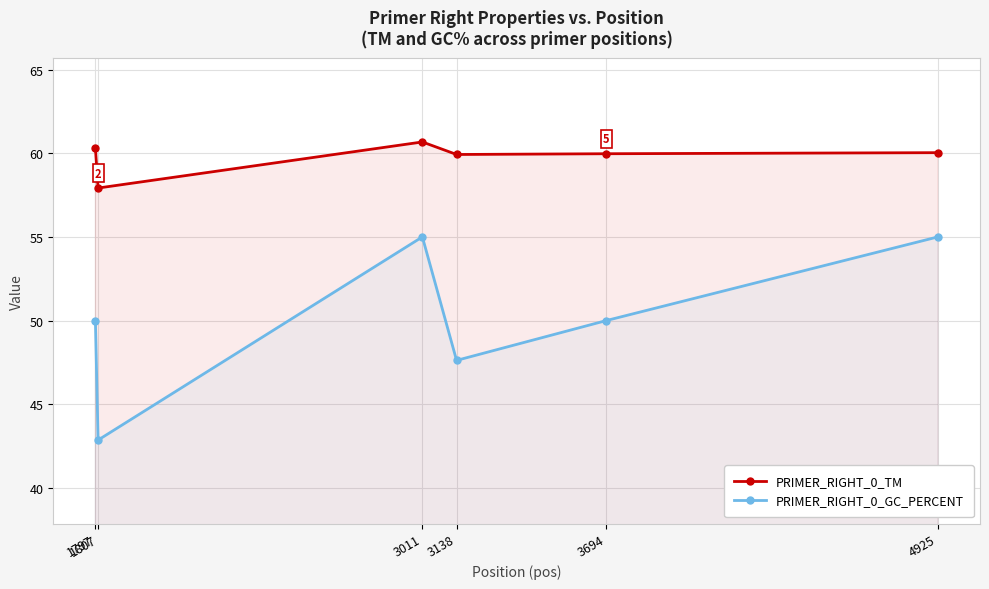

Reading left to right, list all the values displayed in this chart.

PRIMER_RIGHT_0_TM: 60.3	57.9	60.7	59.9	60.0	60.0
PRIMER_RIGHT_0_GC_PERCENT: 50.0	42.9	55.0	47.6	50.0	55.0